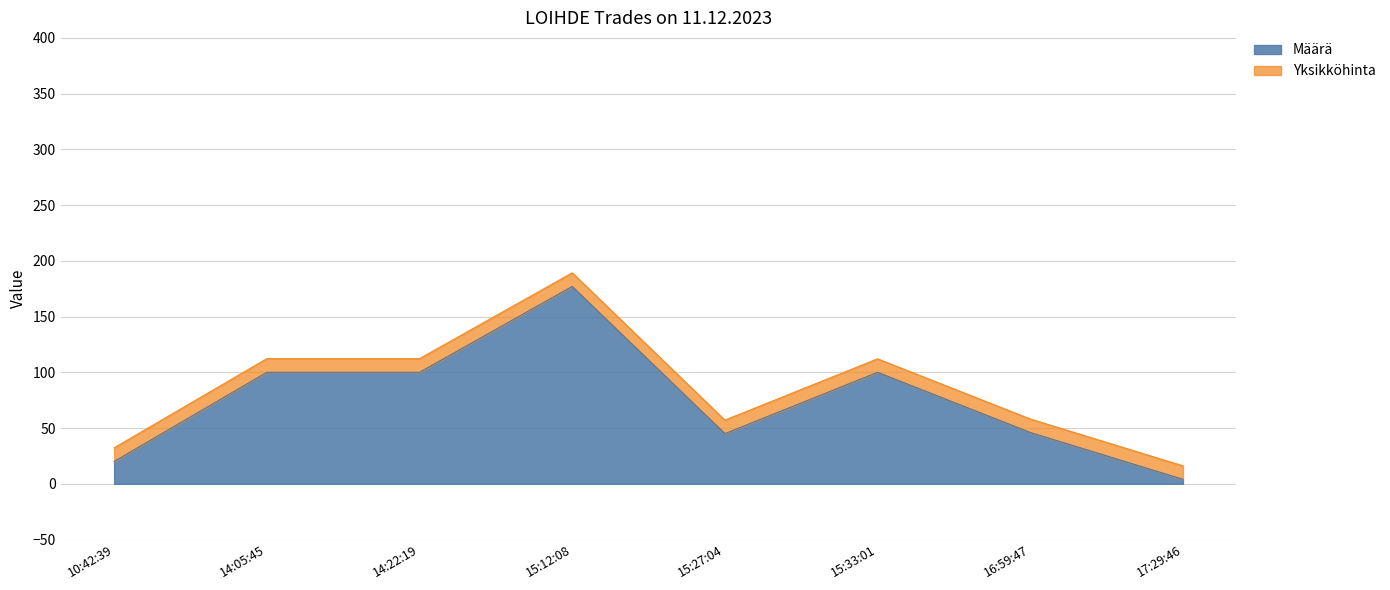

Rank the categories by value from highest to lowest.

15:12:08, 14:05:45, 14:22:19, 15:33:01, 16:59:47, 15:27:04, 10:42:39, 17:29:46